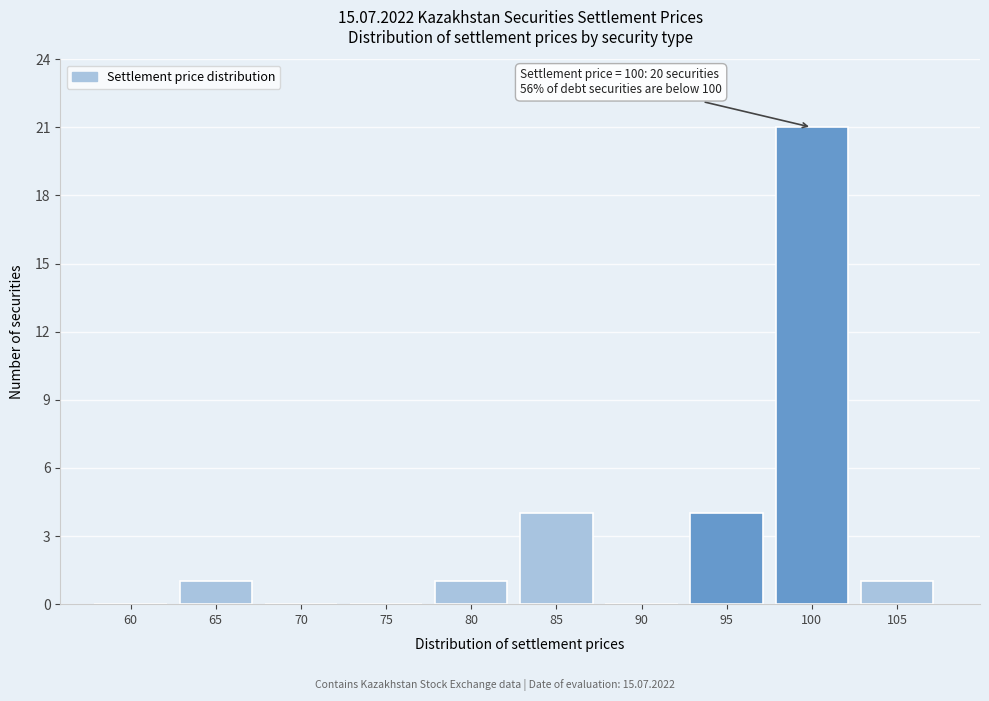

Reading left to right, transcribe all the data shown in this chart.

60=0	65=1	70=0	75=0	80=1	85=4	90=0	95=4	100=21	105=1